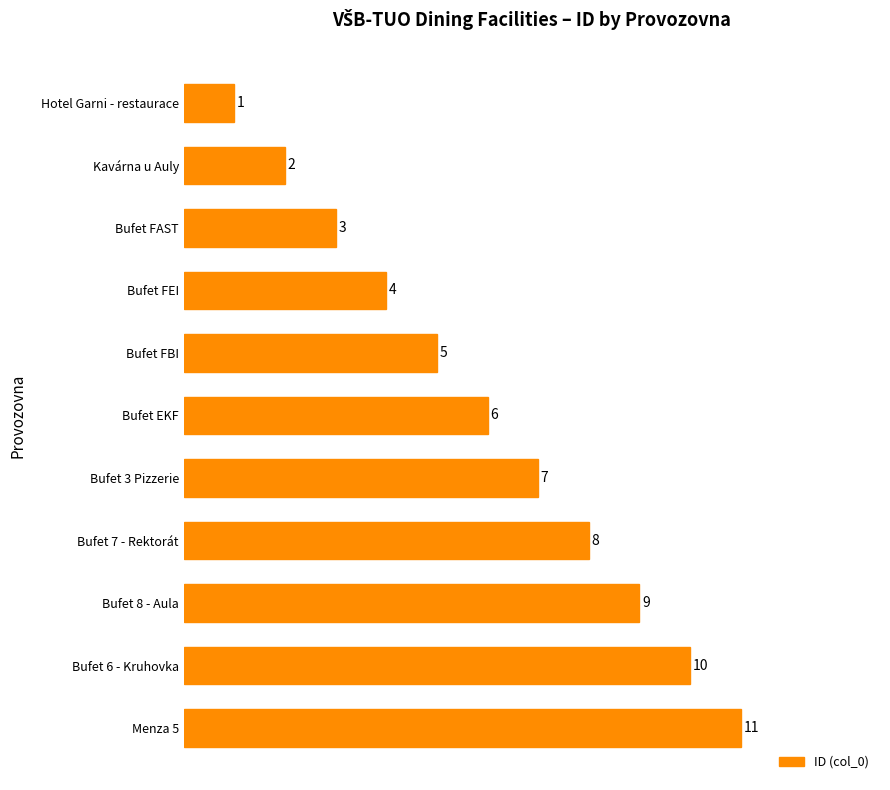

Between Bufet FBI and Bufet FAST, which is larger?

Bufet FBI